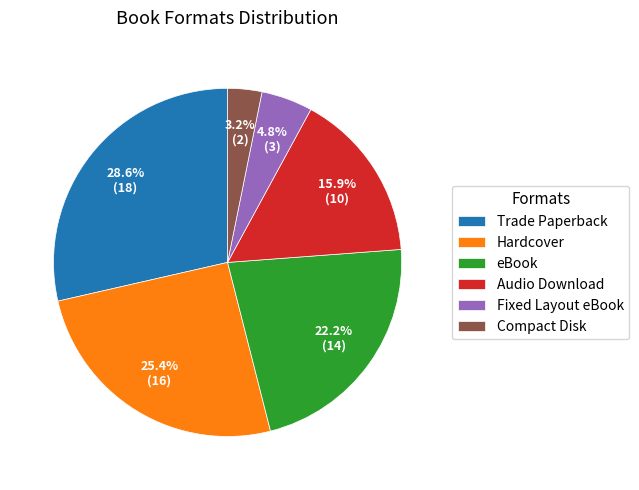

Does Hardcover account for over 50% of the chart?

No